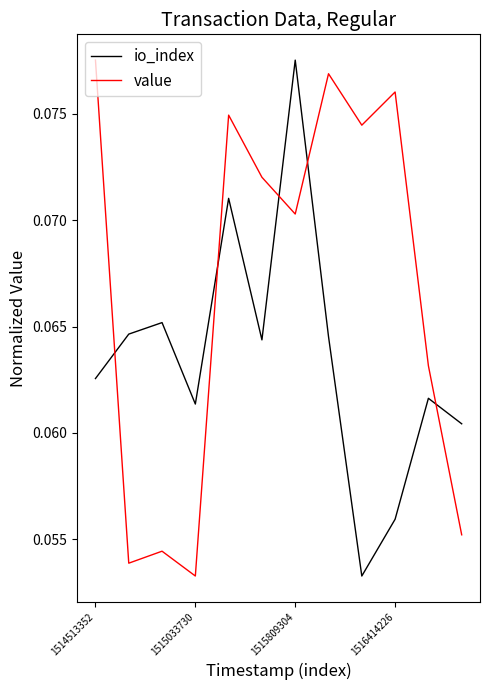

True or false: io_index has more than 2 points higher than both neighbors.

True